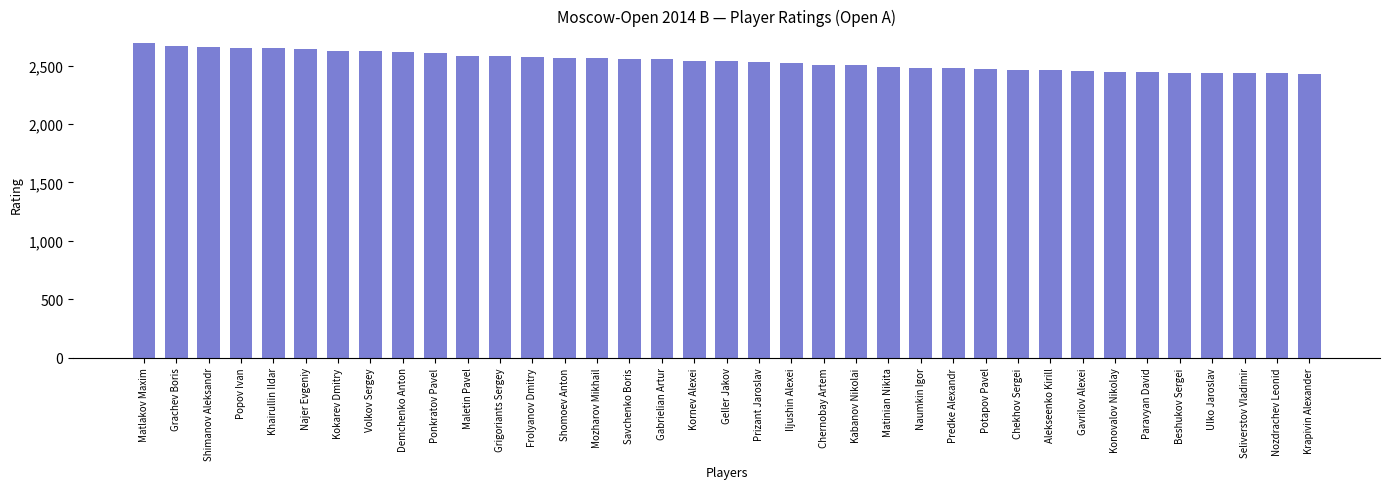

What is the minimum value shown in the chart?

2430